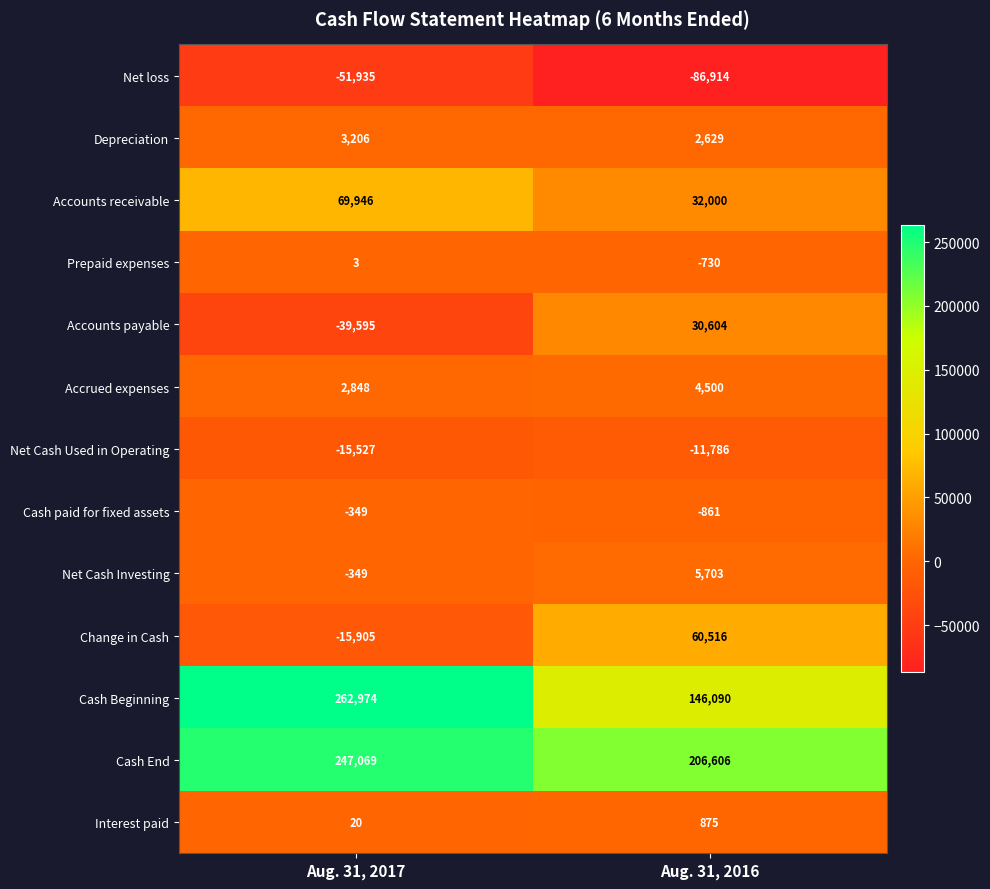

What is the minimum value for Change in Cash?

-15905